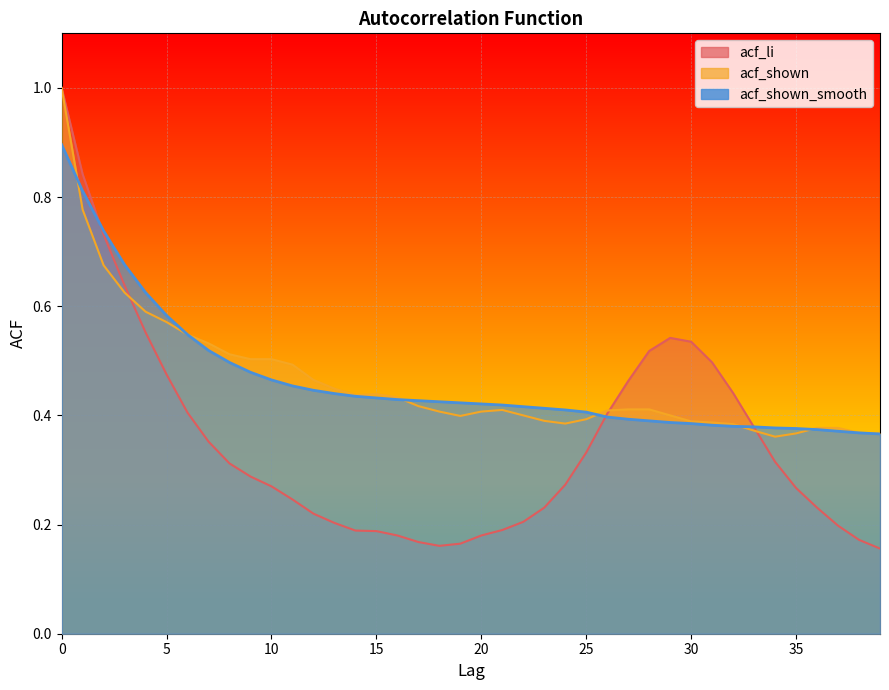

How many lines are shown in the chart?

3